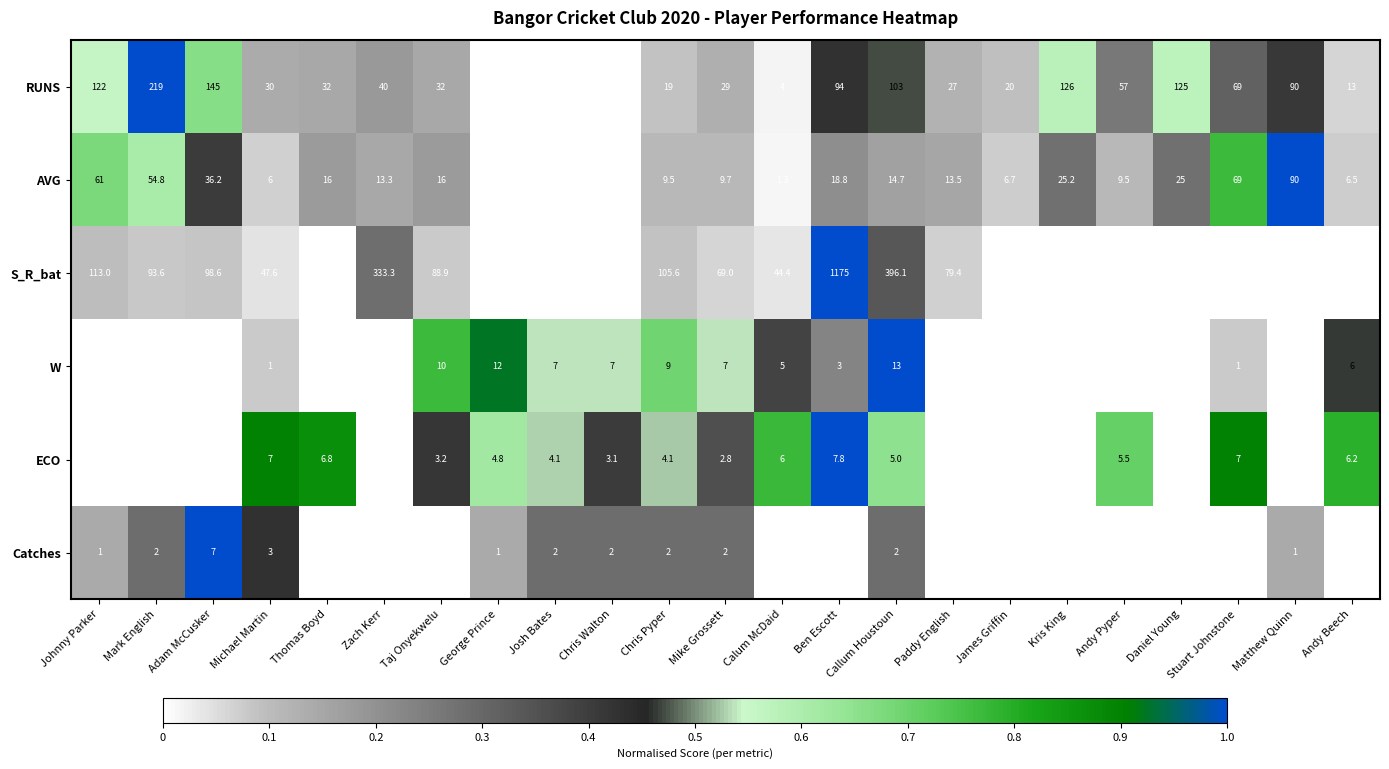

At which category is the sum across all series the highest?

Ben Escott